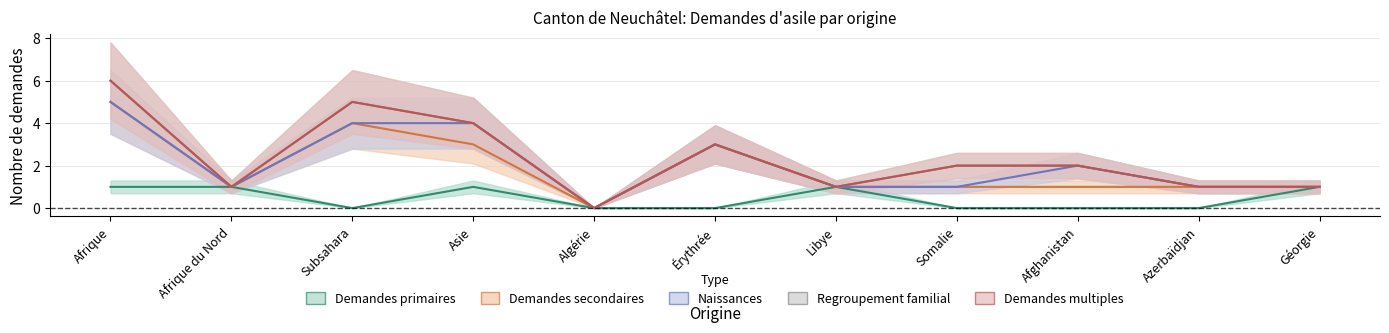

True or false: Regroupement familial has a value of 0 at Afghanistan.

True